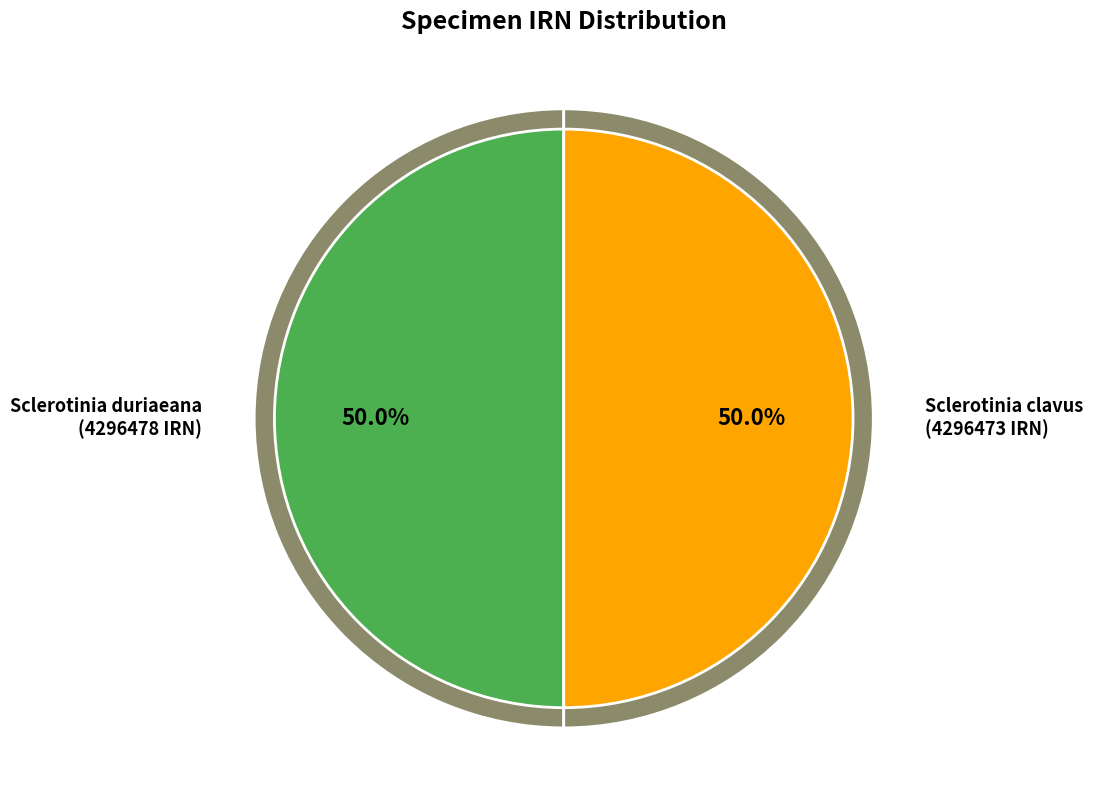

Which slice is the smallest?

Sclerotinia clavus